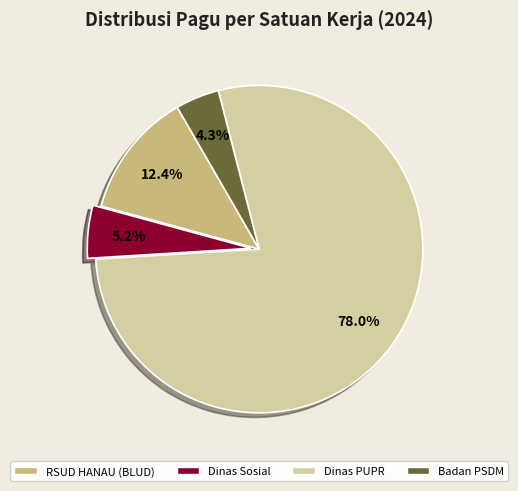

Count the number of slices in the pie.

4